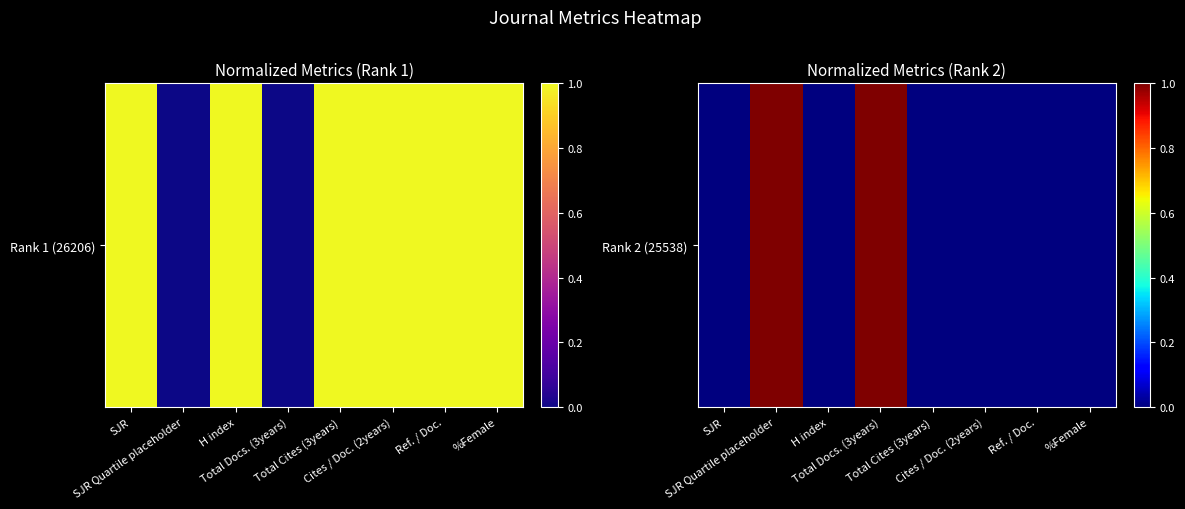

What is the greatest value displayed?

1